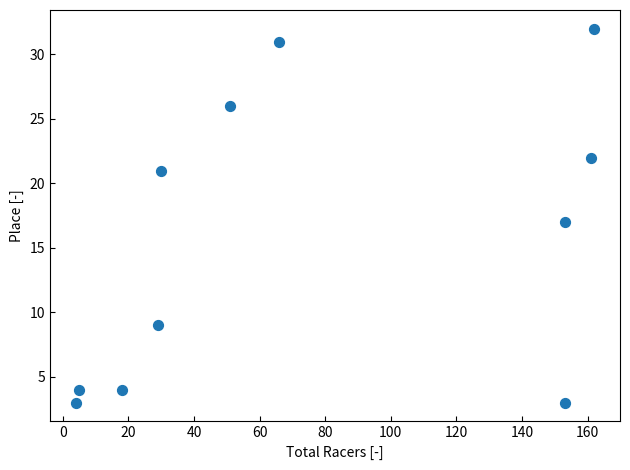

What is the average Y value?

16